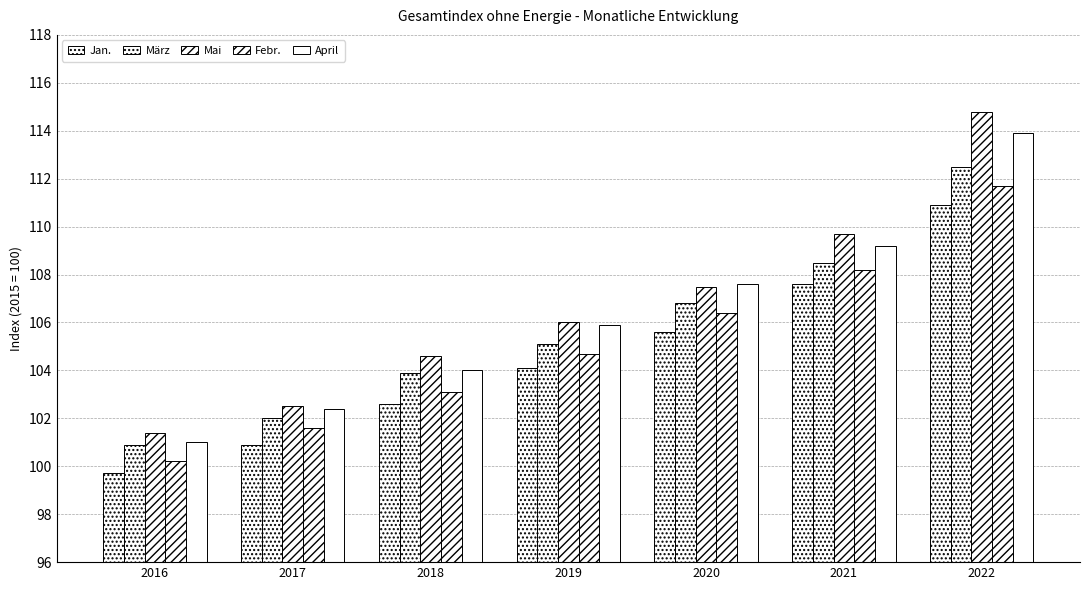

At which label is Febr. closest to 105?

2019